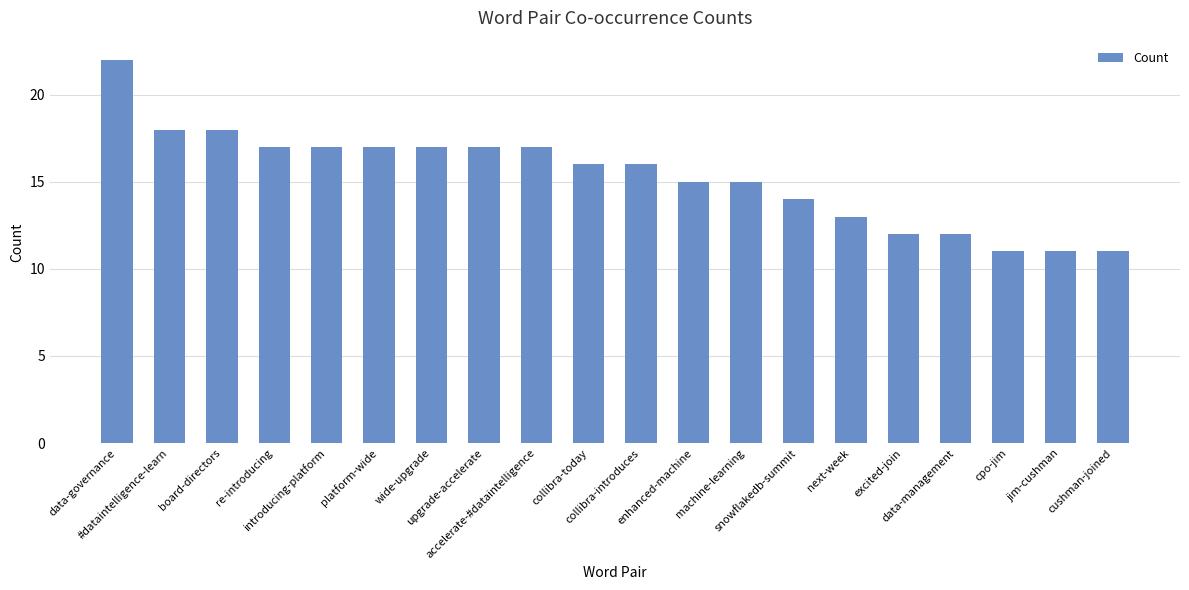

The value at excited-join is 12. True or false?

True